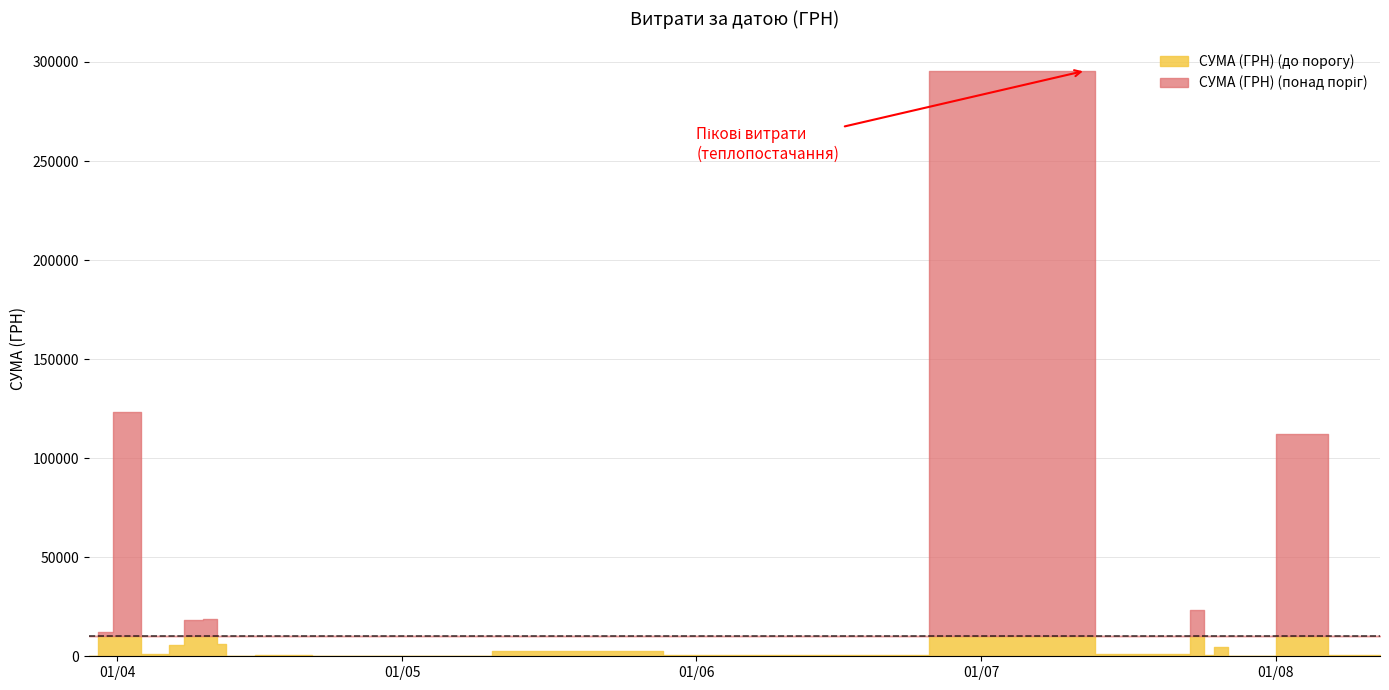

Reading right to left, transcribe all the data shown in this chart.

39=97.8	38=100.0	37=97.8	36=3855.6	35=3635.4	34=4960.2	33=9898.4	32=60564.6	31=53028.9	30=1111.6	29=774.4	28=2607.0	27=2354.0	26=5720.2	25=9235.2	24=633.1	23=2600.0	22=10355.9	21=8360.4	20=4573.8	19=1592.4	18=173.9	17=527.8	16=323.2	15=339.4	14=2886.0	13=600.0	12=295638.6	11=708.4	10=200.8	9=1321.3	8=11.2	7=23228.0	6=574.6	5=4460.0	4=331.6	3=97.8	2=111990.4	1=633.1	0=775.0